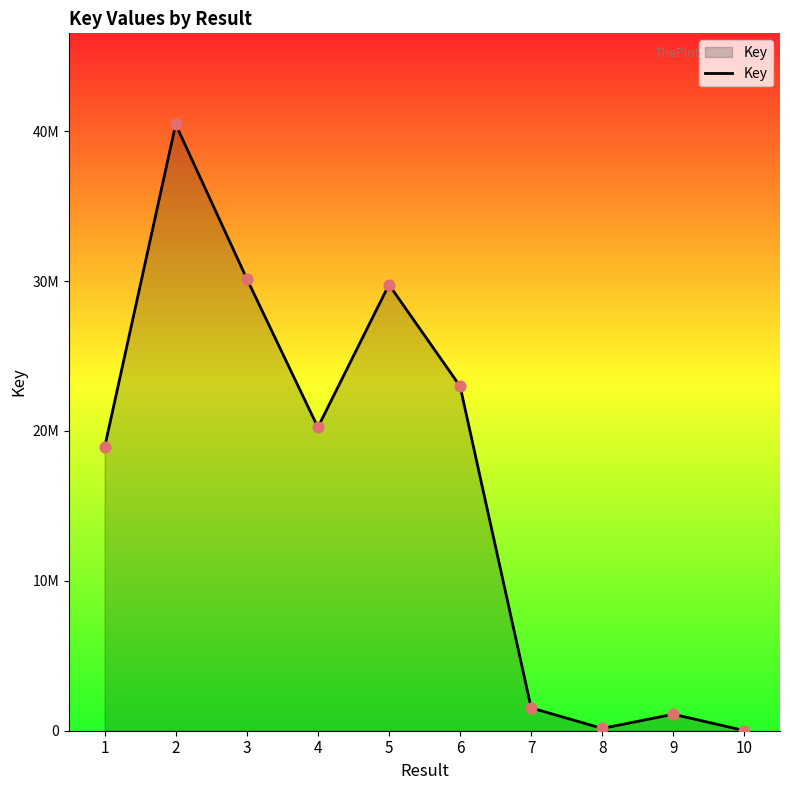

Does the chart have visible grid lines?

No